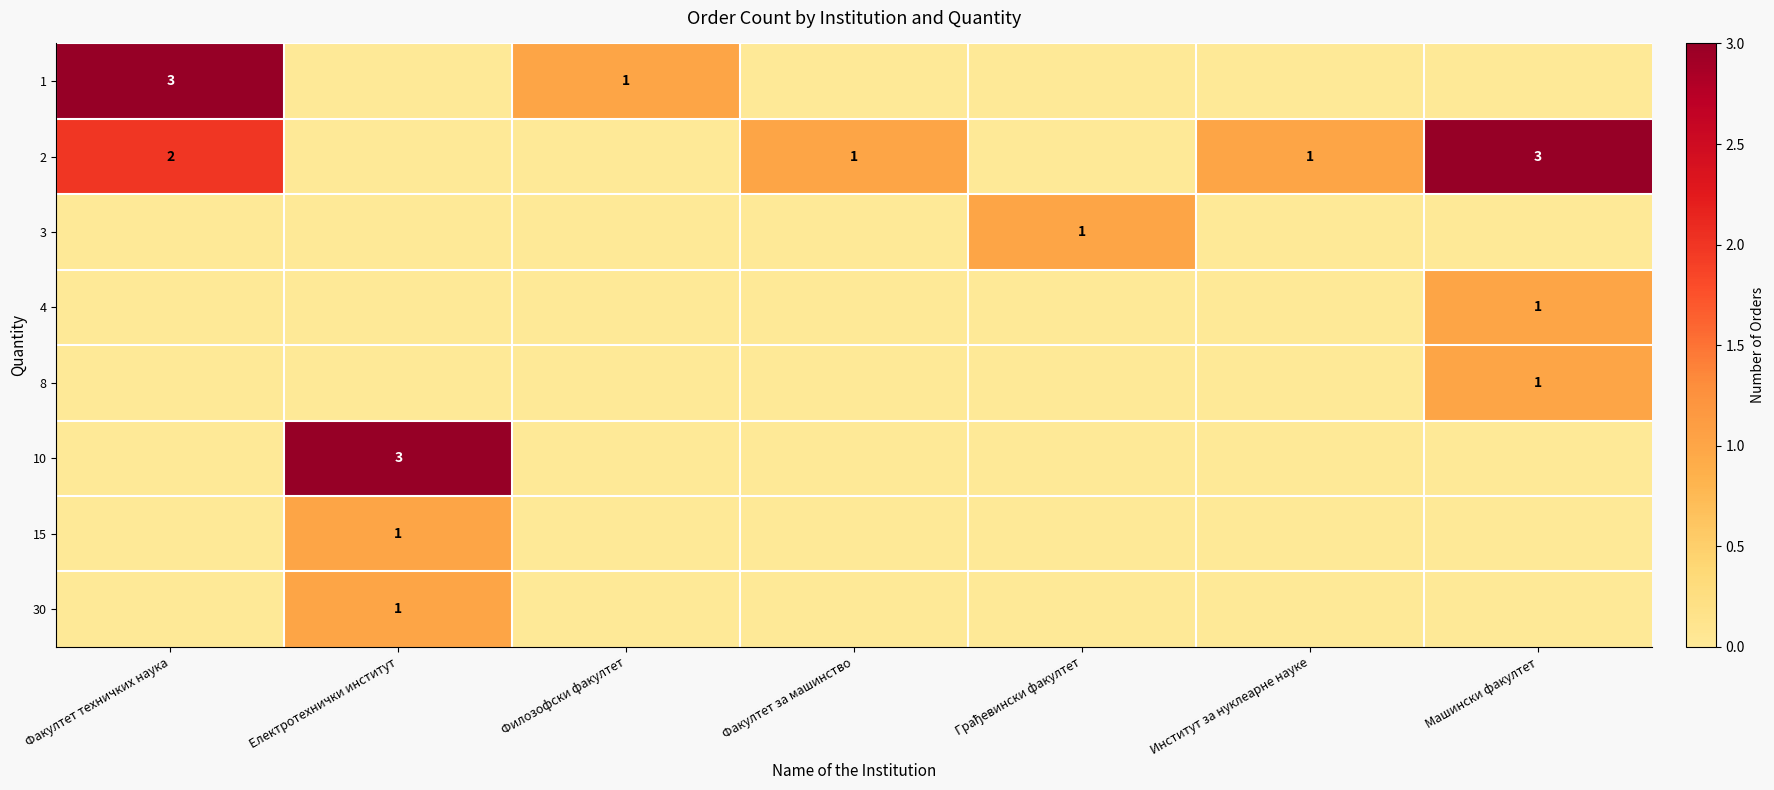

Is it true that 2 equals 0 at Електротехнички институт?

True